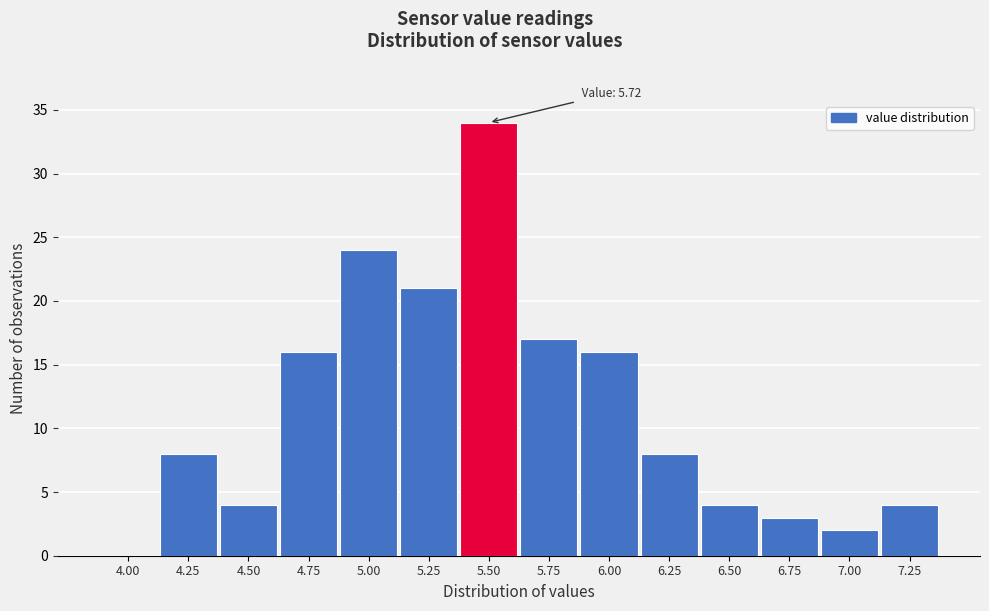

Reading left to right, extract all data points from this chart.

4.00=0	4.25=8	4.50=4	4.75=16	5.00=24	5.25=21	5.50=34	5.75=17	6.00=16	6.25=8	6.50=4	6.75=3	7.00=2	7.25=4